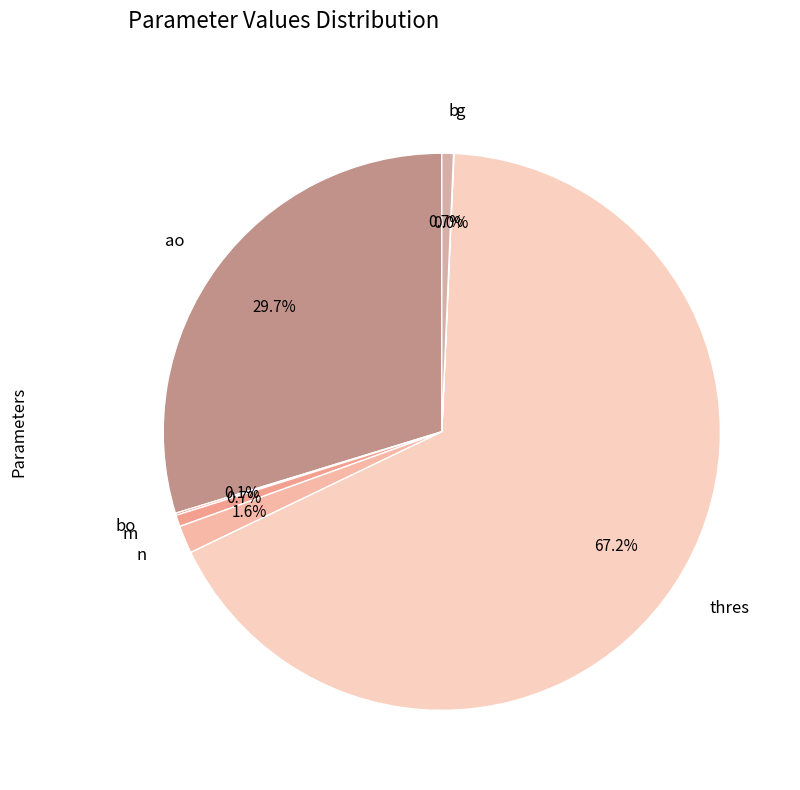

Which slice represents more than half of the pie?

thres